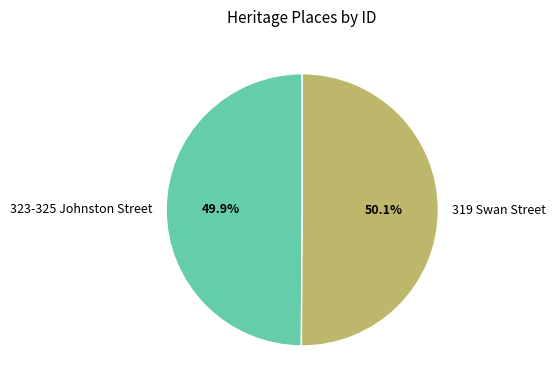

Combined, do 319 Swan Street and 323-325 Johnston Street account for over 50%?

Yes